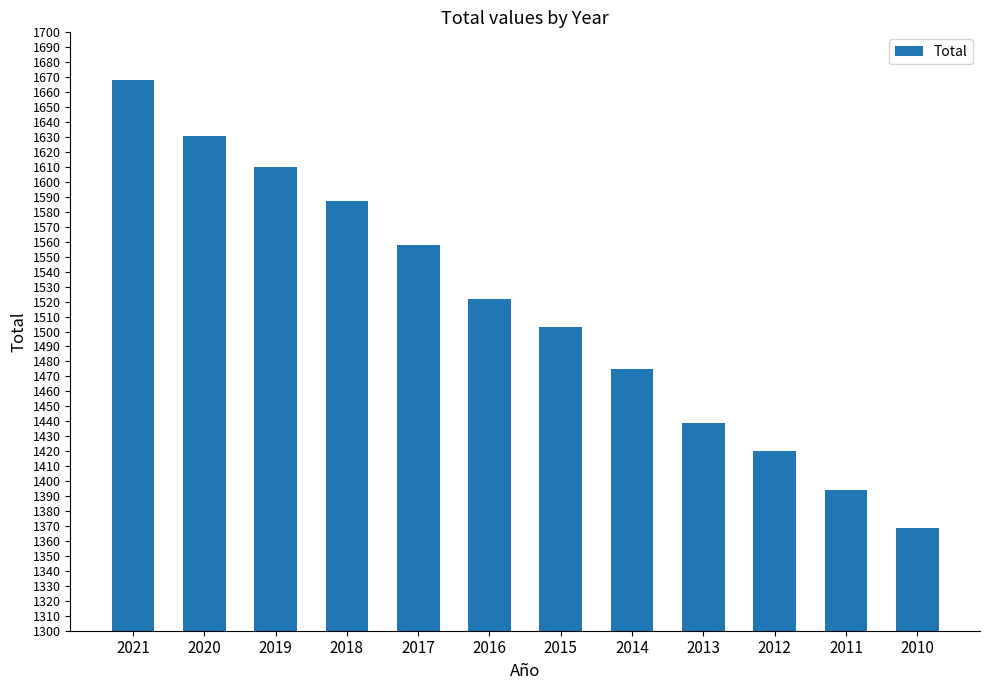

What is the ratio of the value at 2013 to the value at 2011?

1.0